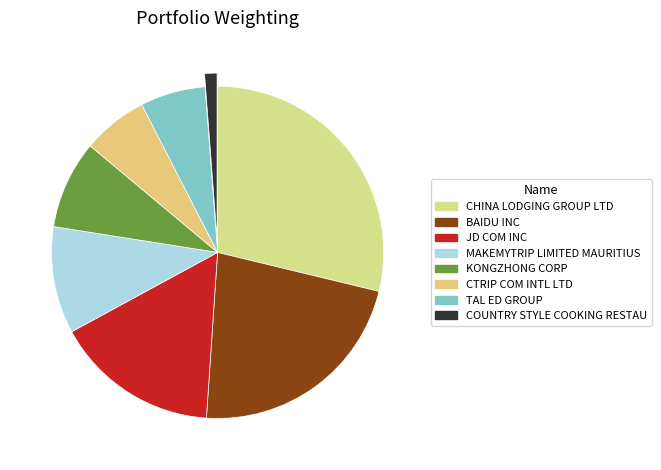

To the nearest percent, what is the combined percentage of BAIDU INC and MAKEMYTRIP LIMITED MAURITIUS?

33%